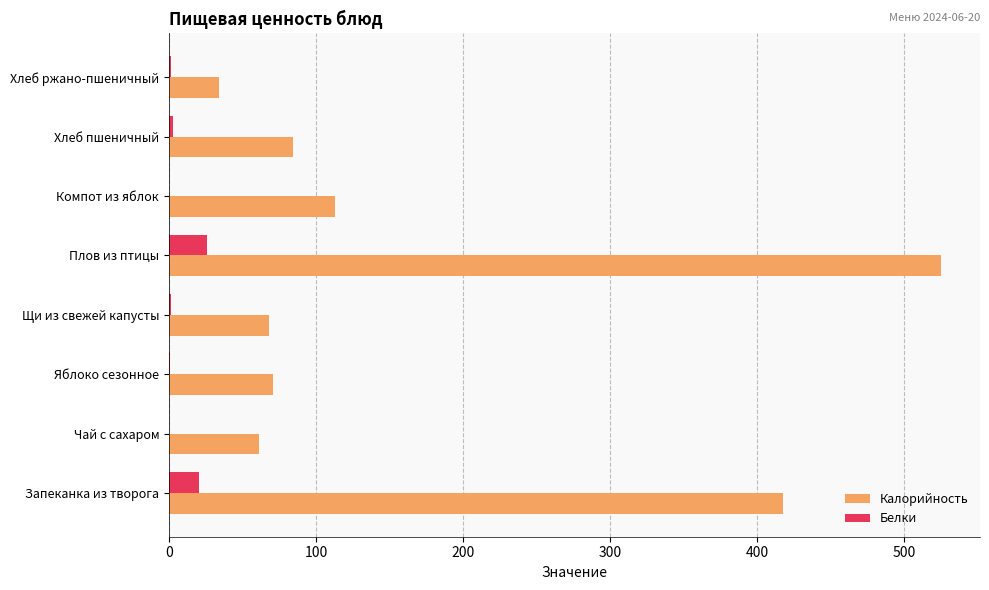

Which series has the widest spread of values?

Калорийность